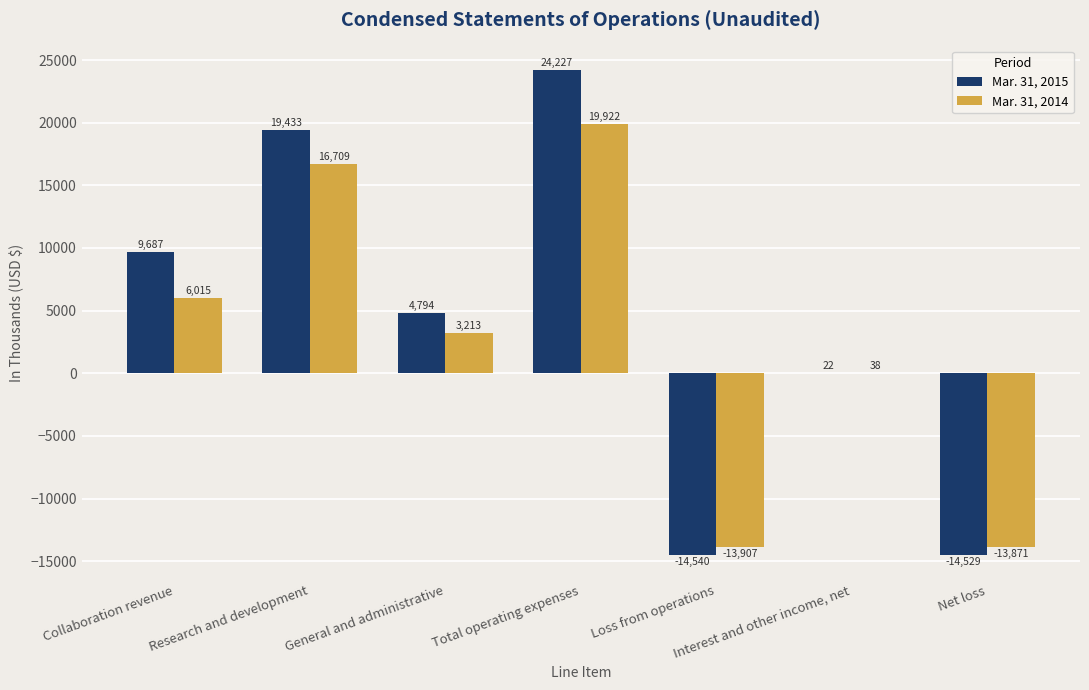

What is the maximum value for Mar. 31, 2015?

24227